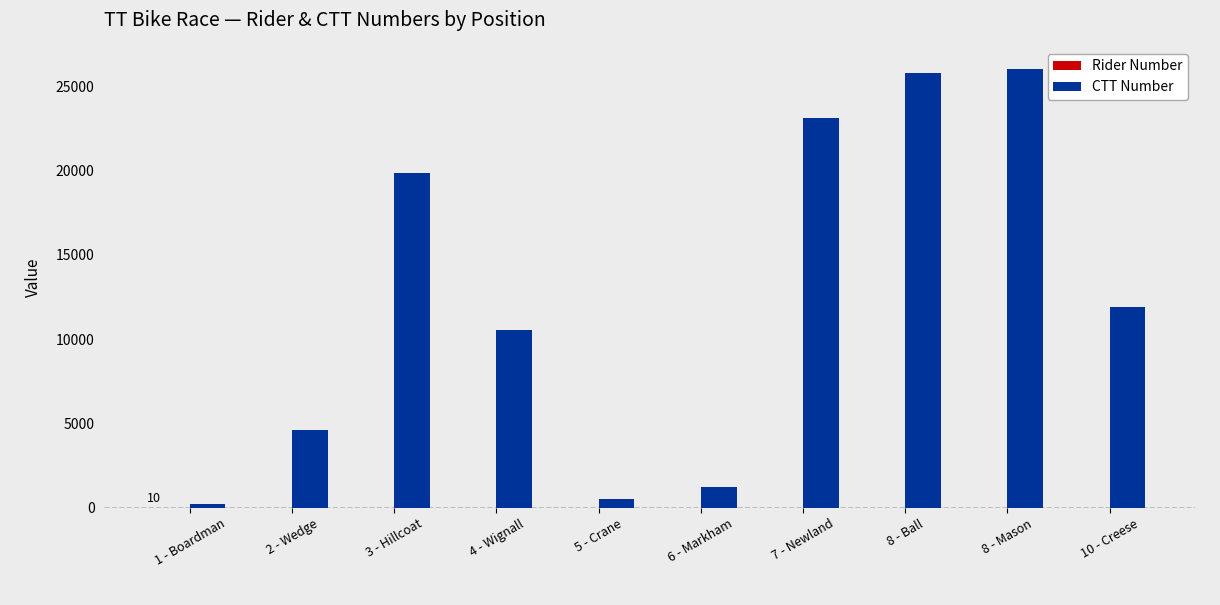

The value of CTT Number at 7 - Newland is 23085. True or false?

True